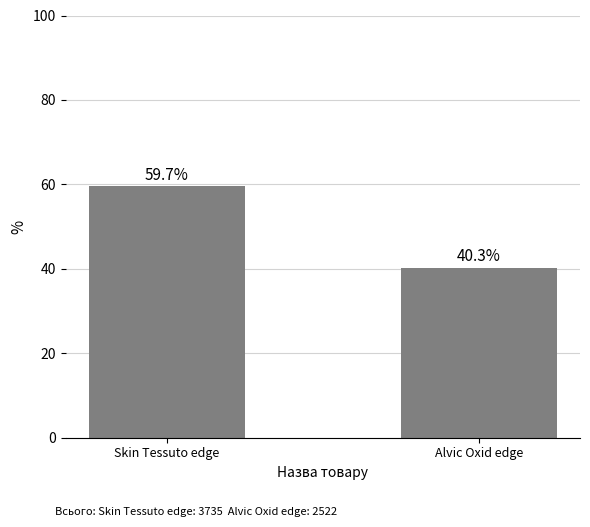

What is the difference between the maximum and minimum values?

19.4